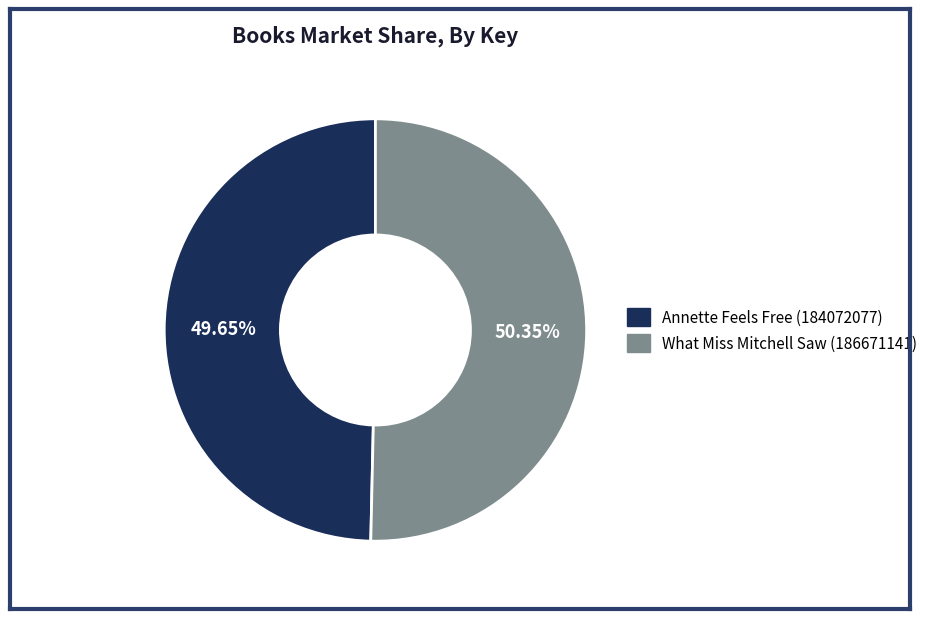

What is the largest slice in the pie chart?

What Miss Mitchell Saw (186671141)